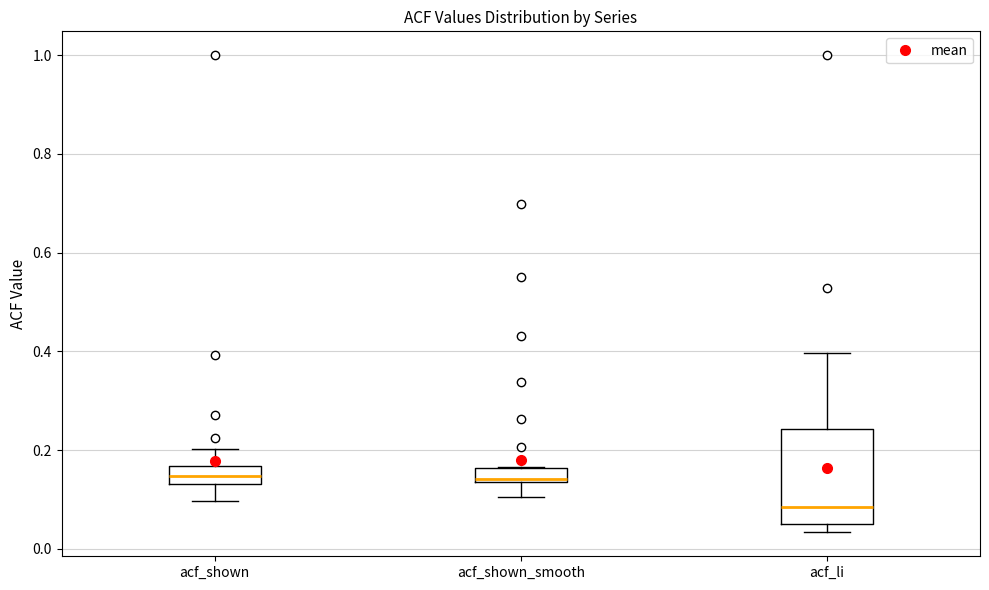

Which box is the tallest, from its lower edge to its upper edge?

acf_li